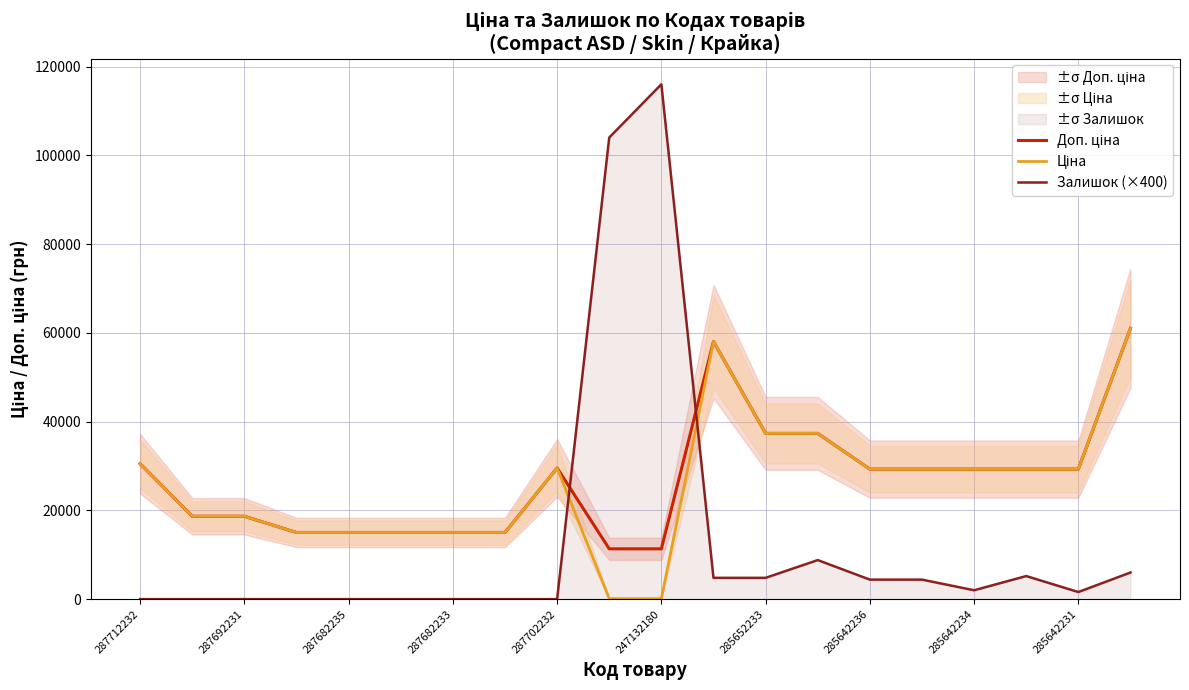

Is it true that Залишок (×400) equals 0.0 at 287712232?

True